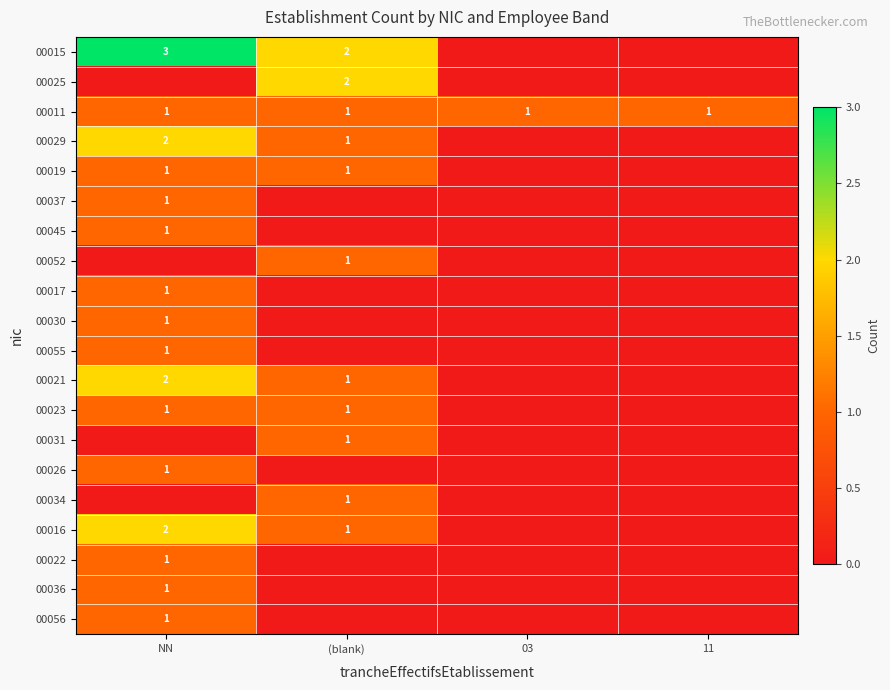

True or false: 00031 has a value of 1 at (blank).

True